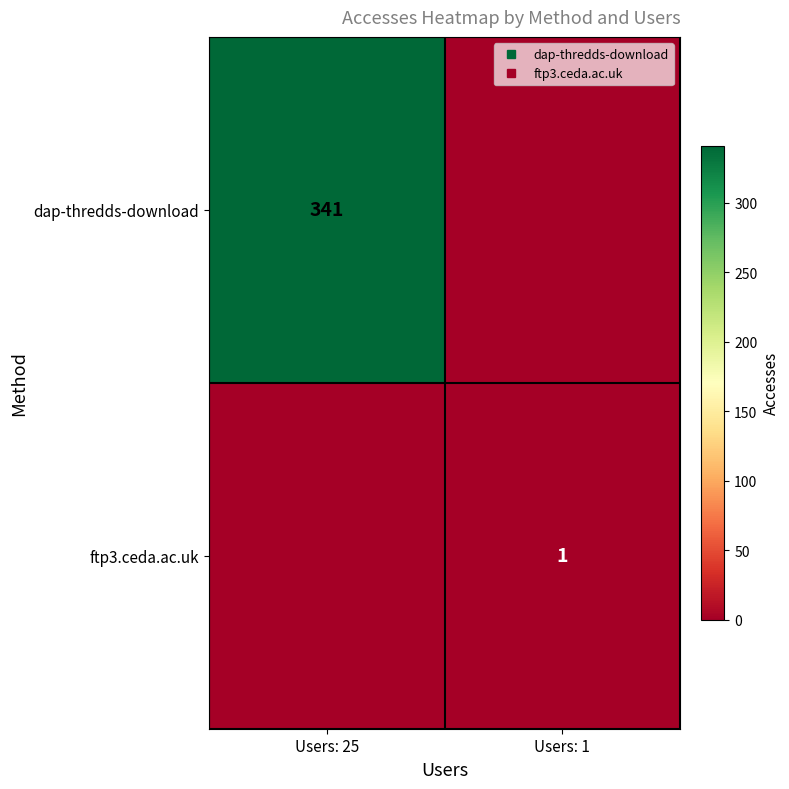

Count the dap-thredds-download values in the range 0 to 341.

2